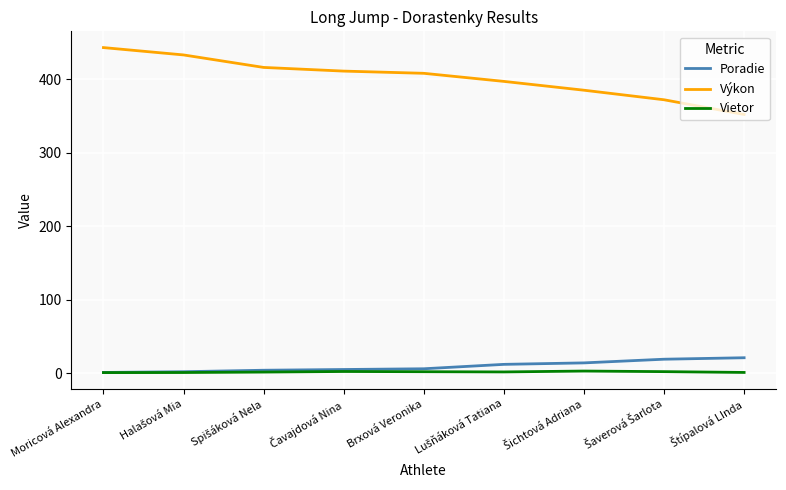

Which category has the highest value across all series?

Moricová Alexandra